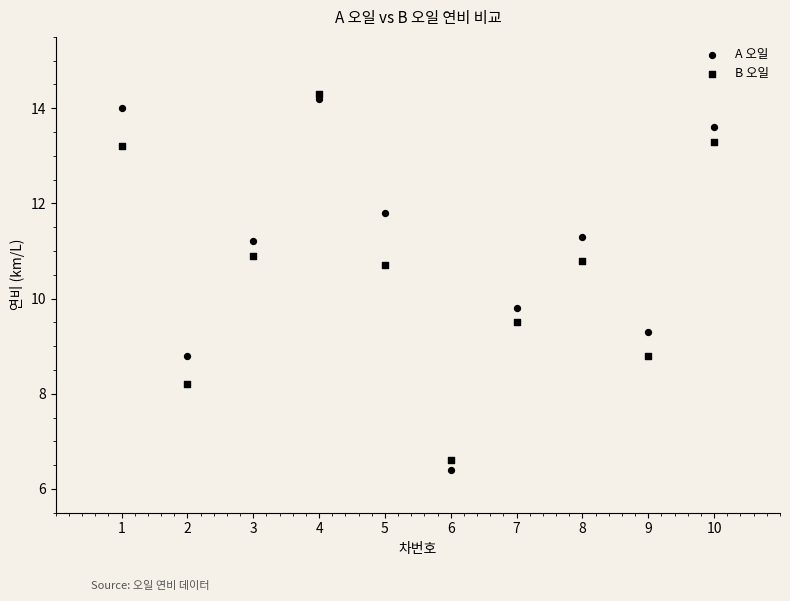

Count the number of points in this scatter plot.

20